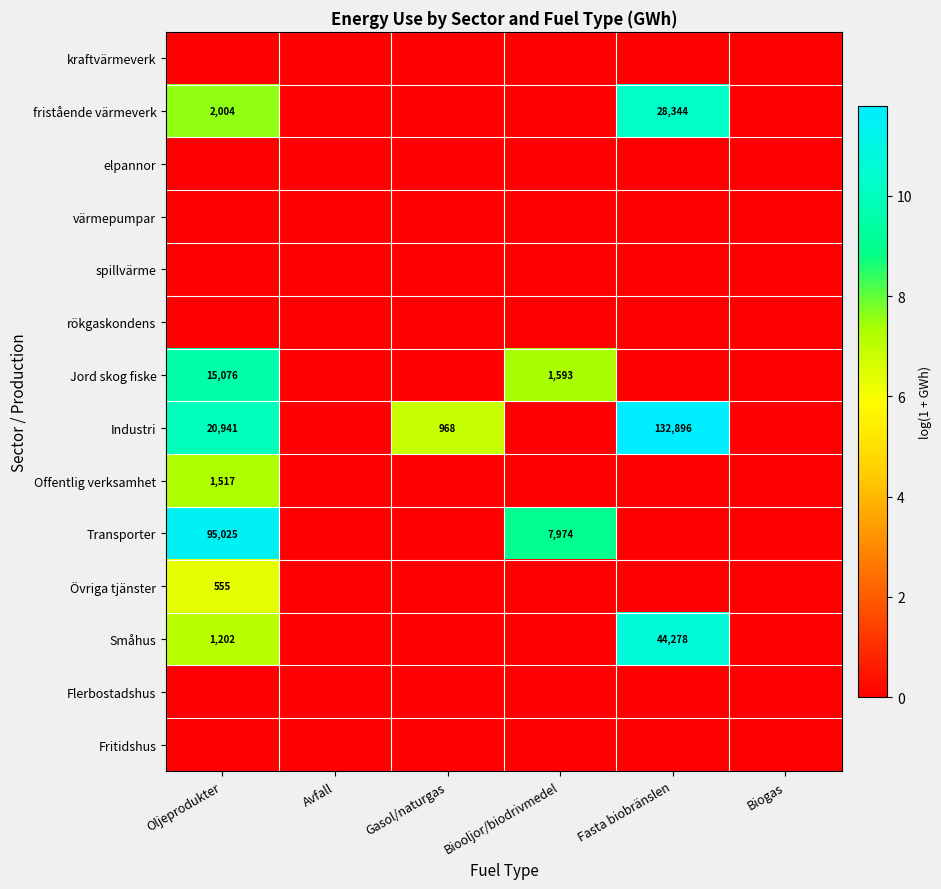

True or false: Jord skog fiske has a value of 1593 at Biooljor/biodrivmedel.

True